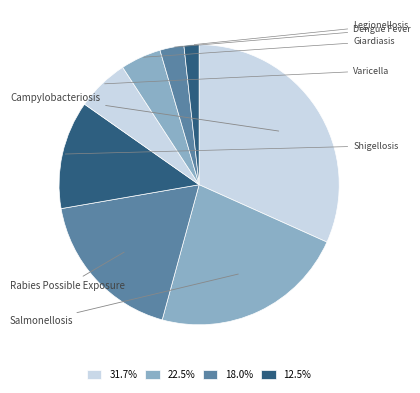

Rank the categories by value from highest to lowest.

Campylobacteriosis, Salmonellosis, Rabies Possible Exposure, Shigellosis, Varicella, Giardiasis, Dengue Fever, Legionellosis